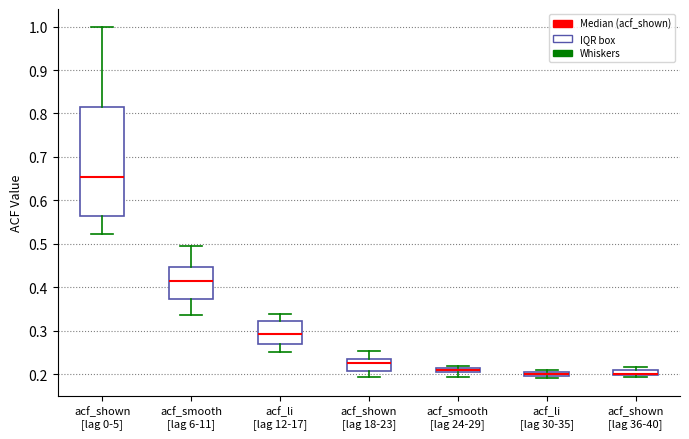

Where is the lower edge of the box for acf_shown [lag 36-40] on the y-axis? The values are not printed on the chart, so give them approximately, as read against the axis.

0.20